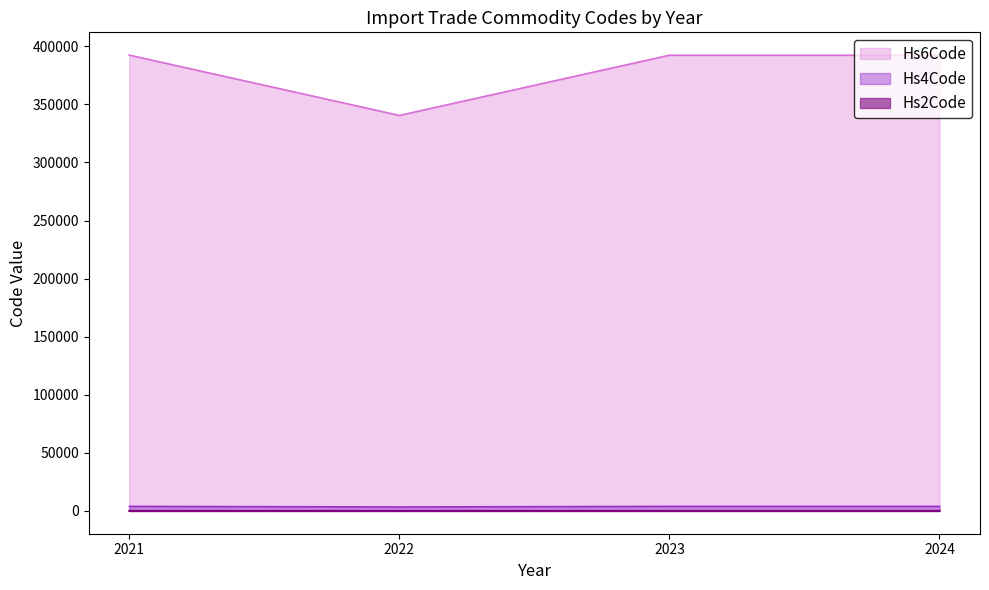

Which series has the largest total across all categories?

Hs6Code